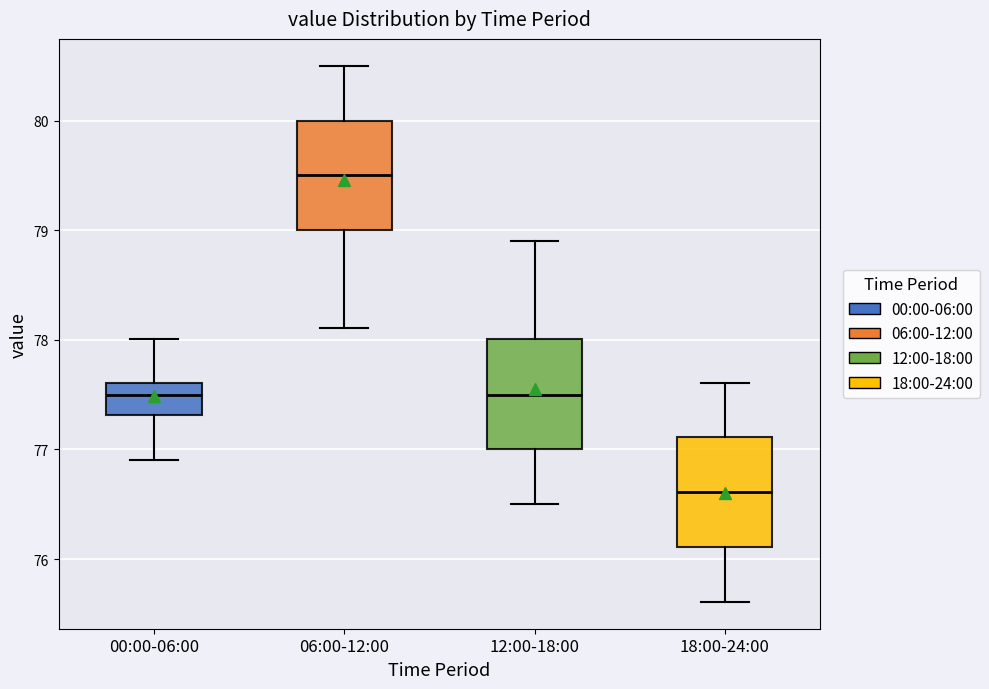

Where is the lower edge of the box for 00:00-06:00 on the y-axis? The values are not printed on the chart, so give them approximately, as read against the axis.

77.3